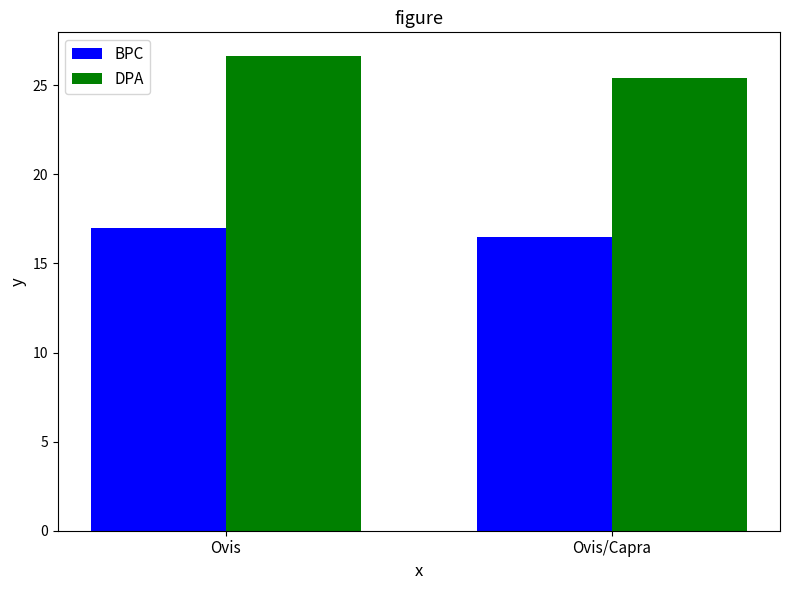

What is the lowest value of the BPC series?

16.5